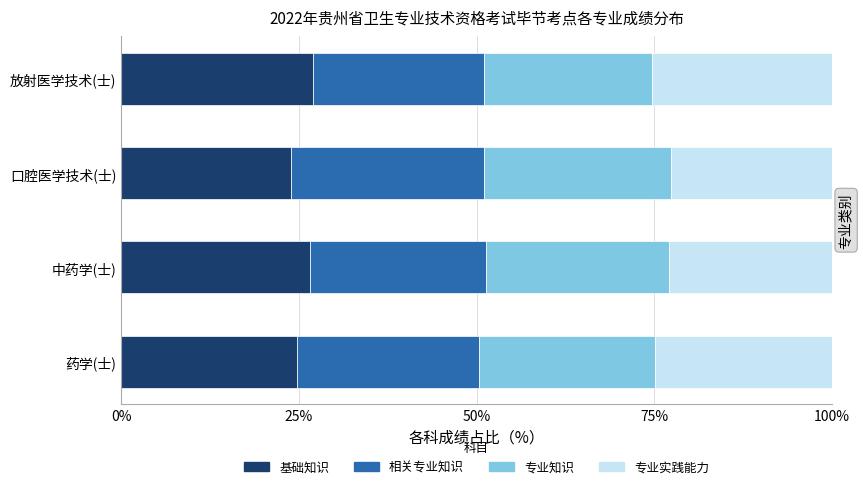

How many distinct data groups are displayed?

4